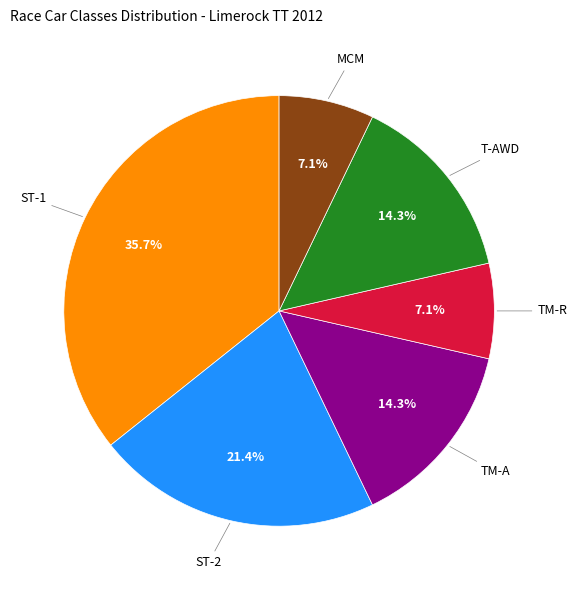

Is there a majority slice in this chart?

No